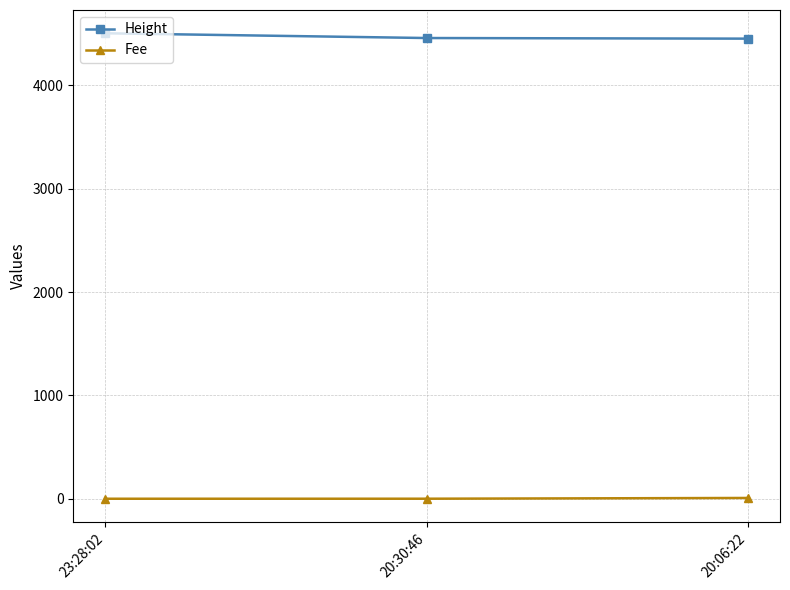

Is the value of Height at 20:06:22 greater than the value of Fee at 23:28:02?

Yes